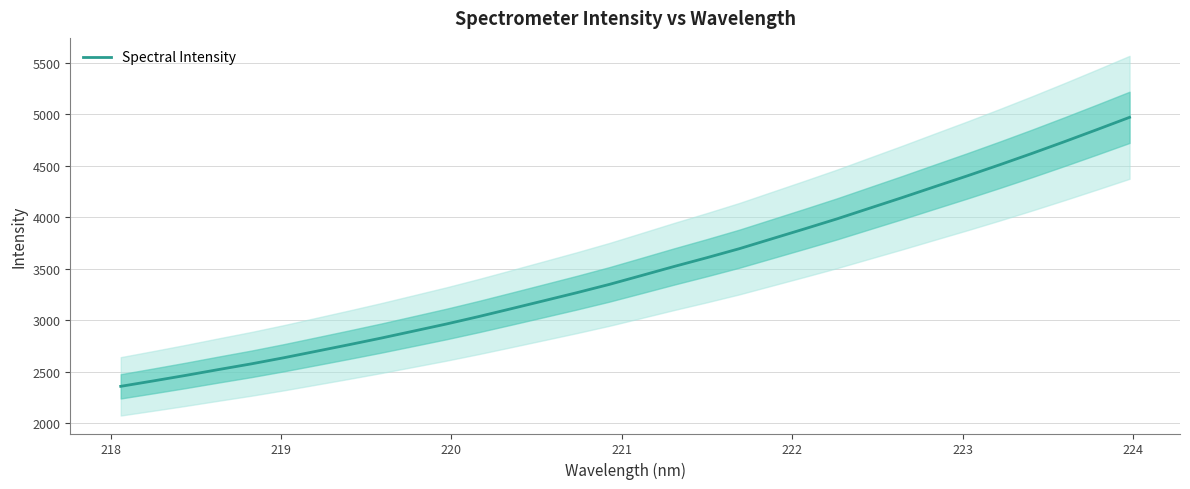

What is the highest value of the Spectral Intensity series?

4970.4